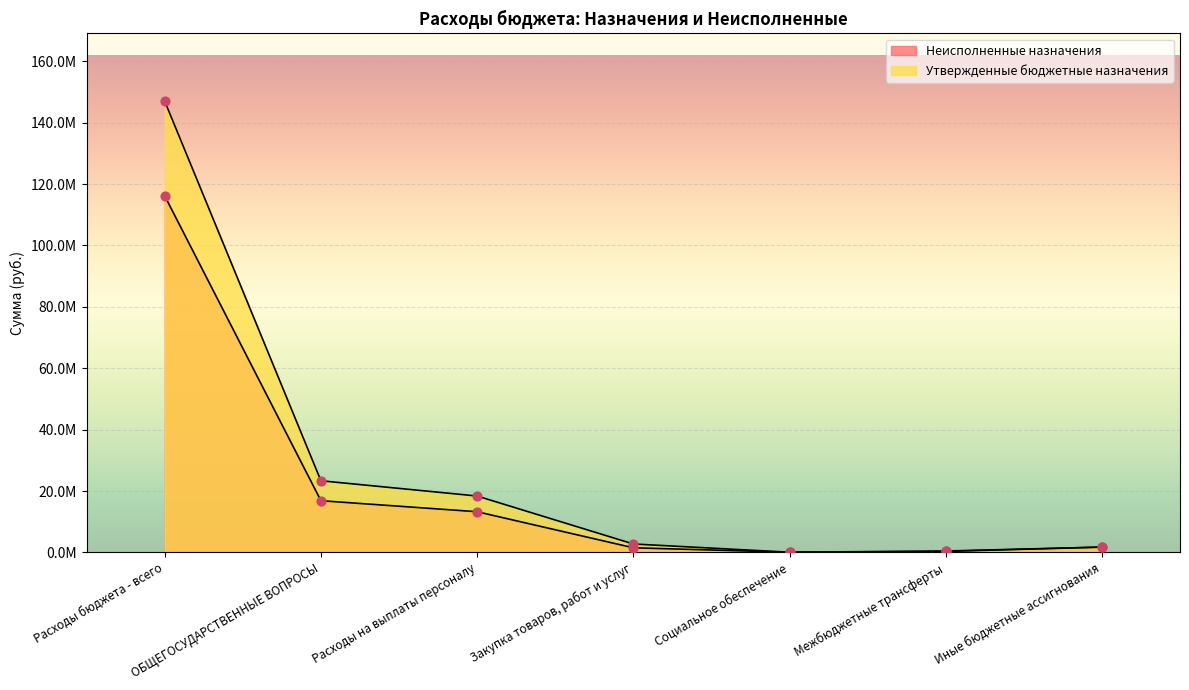

What are all the series names shown in the legend?

Неисполненные назначения, Утвержденные бюджетные назначения